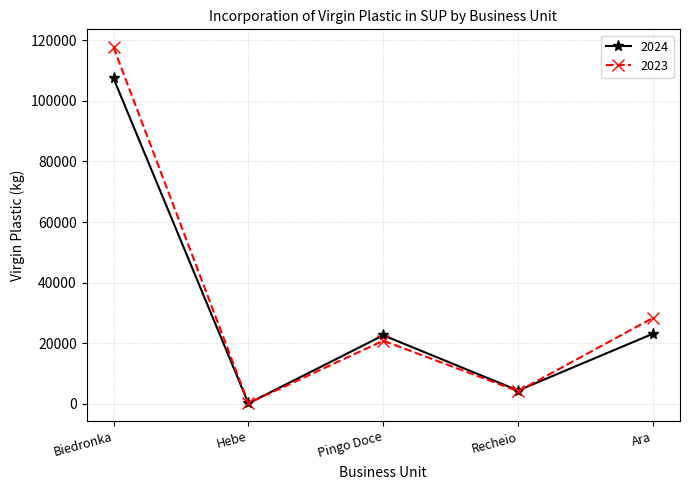

What is the difference between the 2023 values at Ara and Recheio?

24226